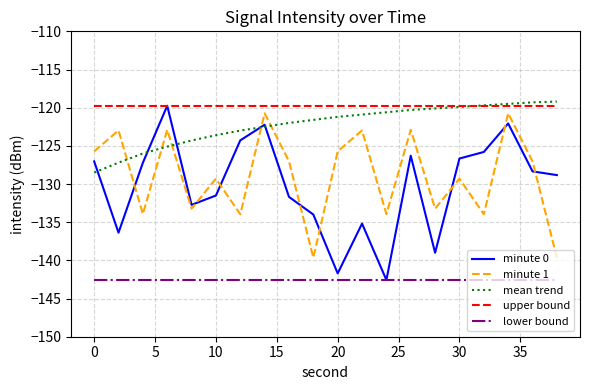

True or false: lower bound and upper bound intersect in this chart.

False